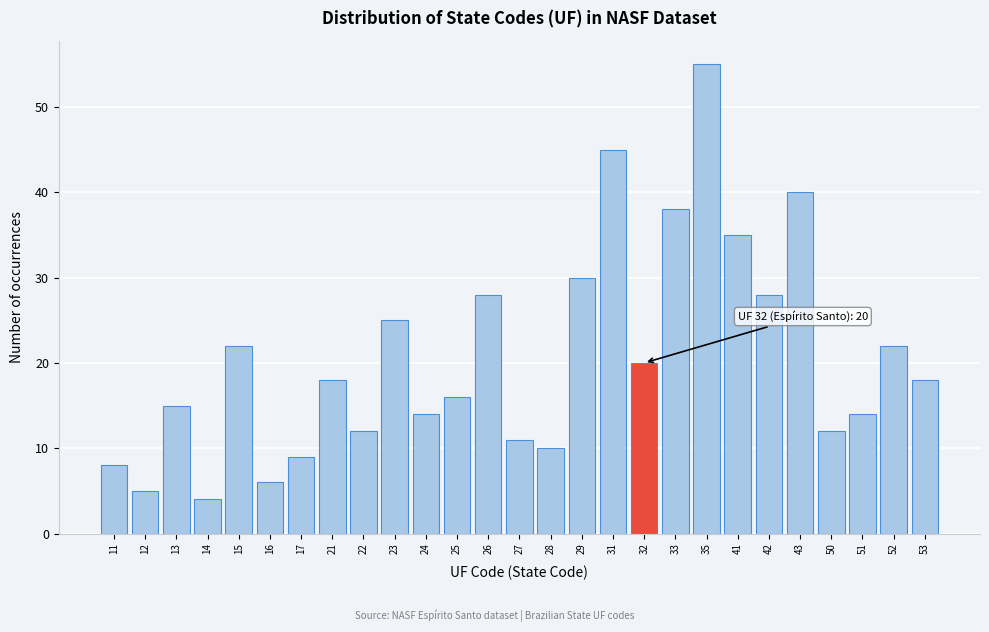

Reading right to left, what are all the values shown in this chart?

18	22	14	12	40	28	35	55	38	20	45	30	10	11	28	16	14	25	12	18	9	6	22	4	15	5	8